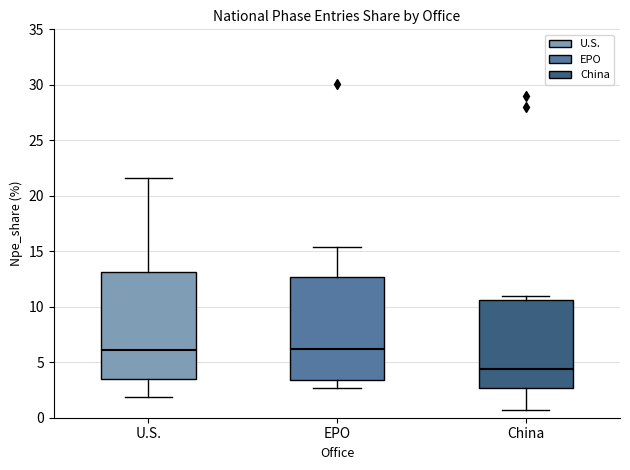

Which box has the lowest median line?

China